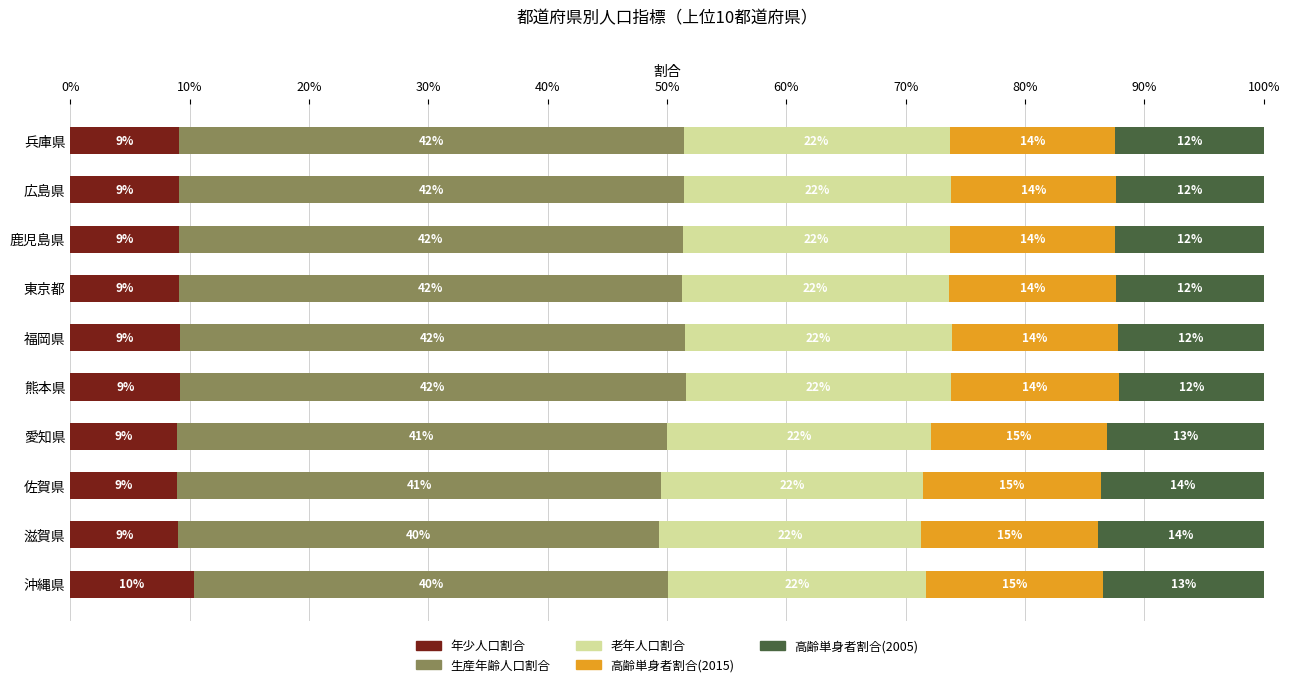

Read the 年少人口割合 value at 鹿児島県.

9.1